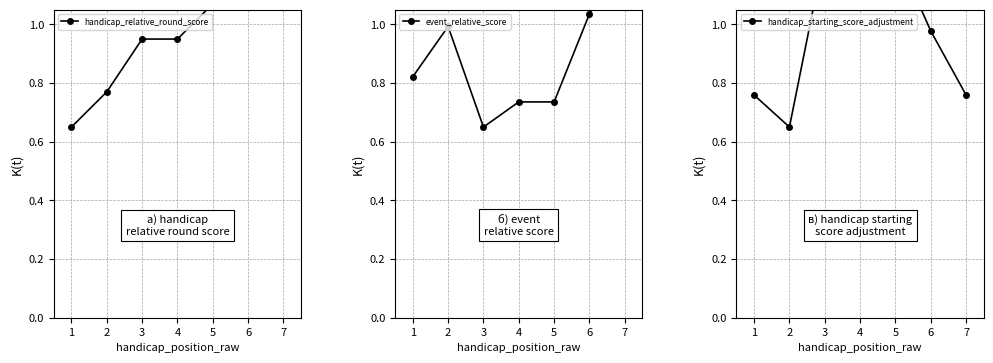

After their last crossing, which series has the higher values: handicap_relative_round_score or event_relative_score?

handicap_relative_round_score